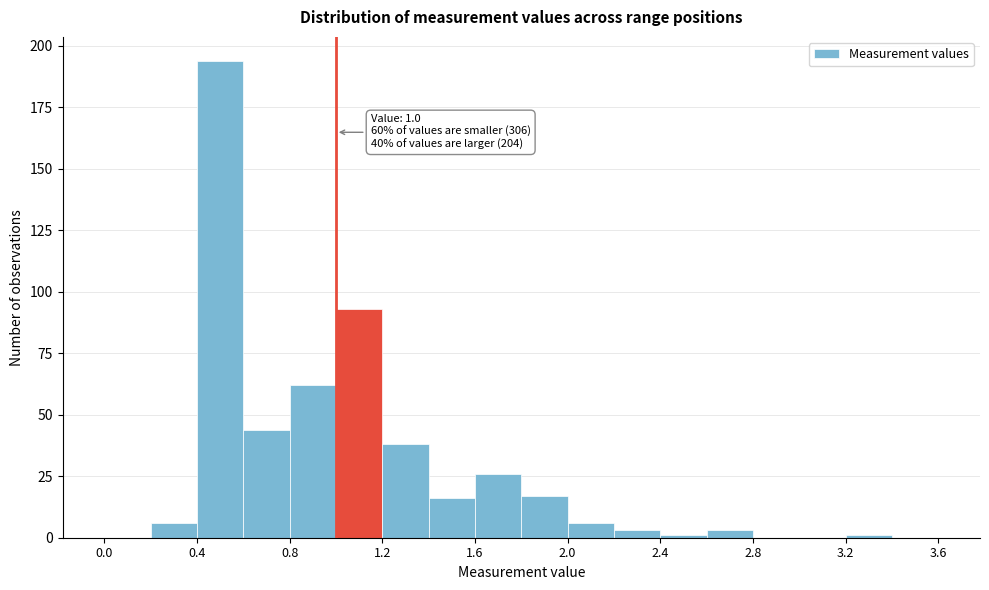

Which range on the x-axis has the tallest bar?

0.4 to 0.6